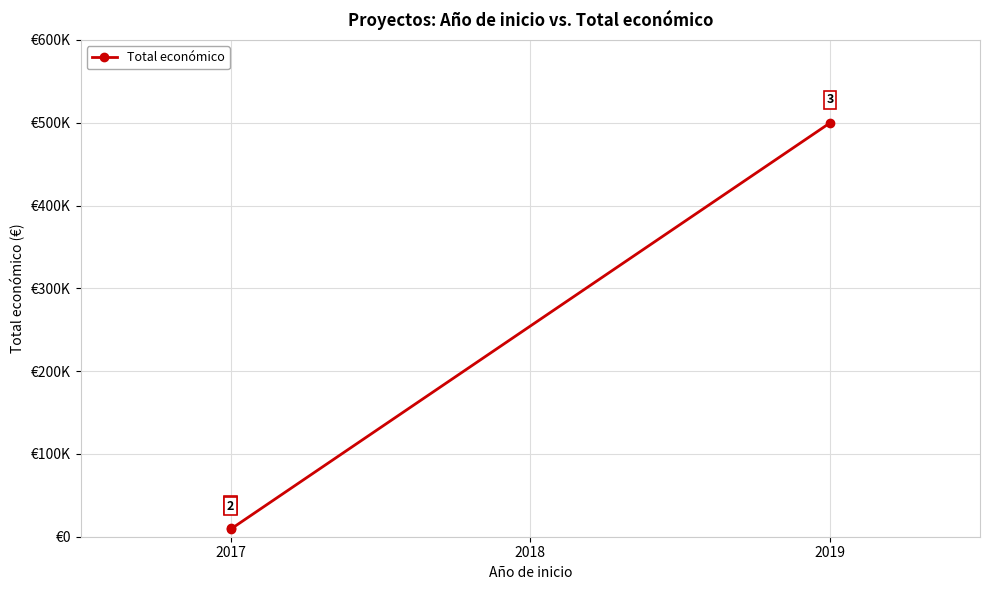

How many values exceed 10000?

1